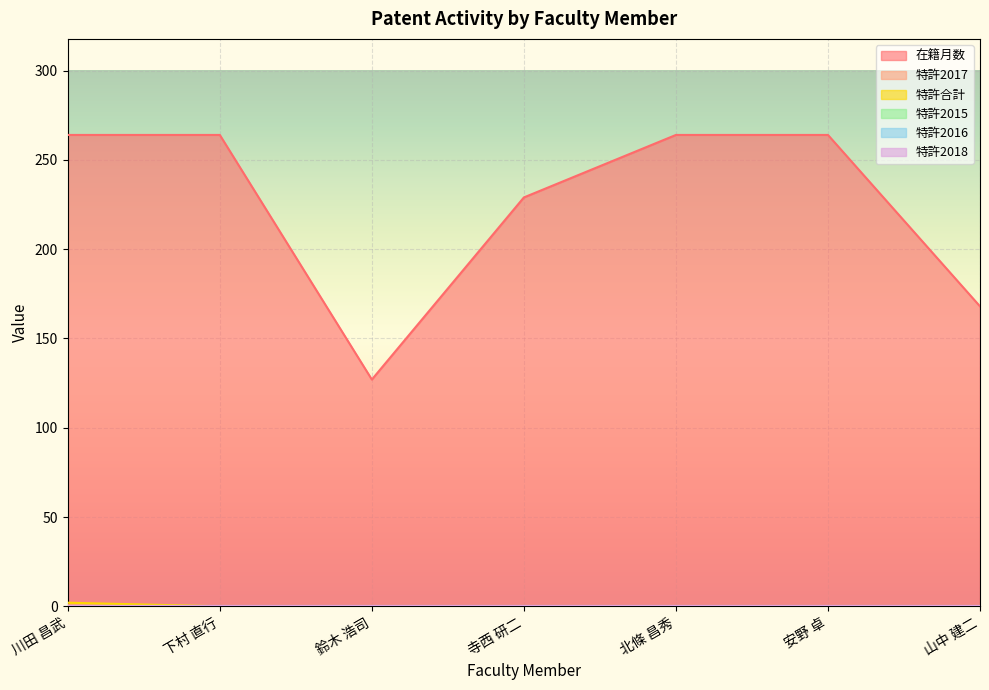

What is the sum of all 特許合計 values?

2